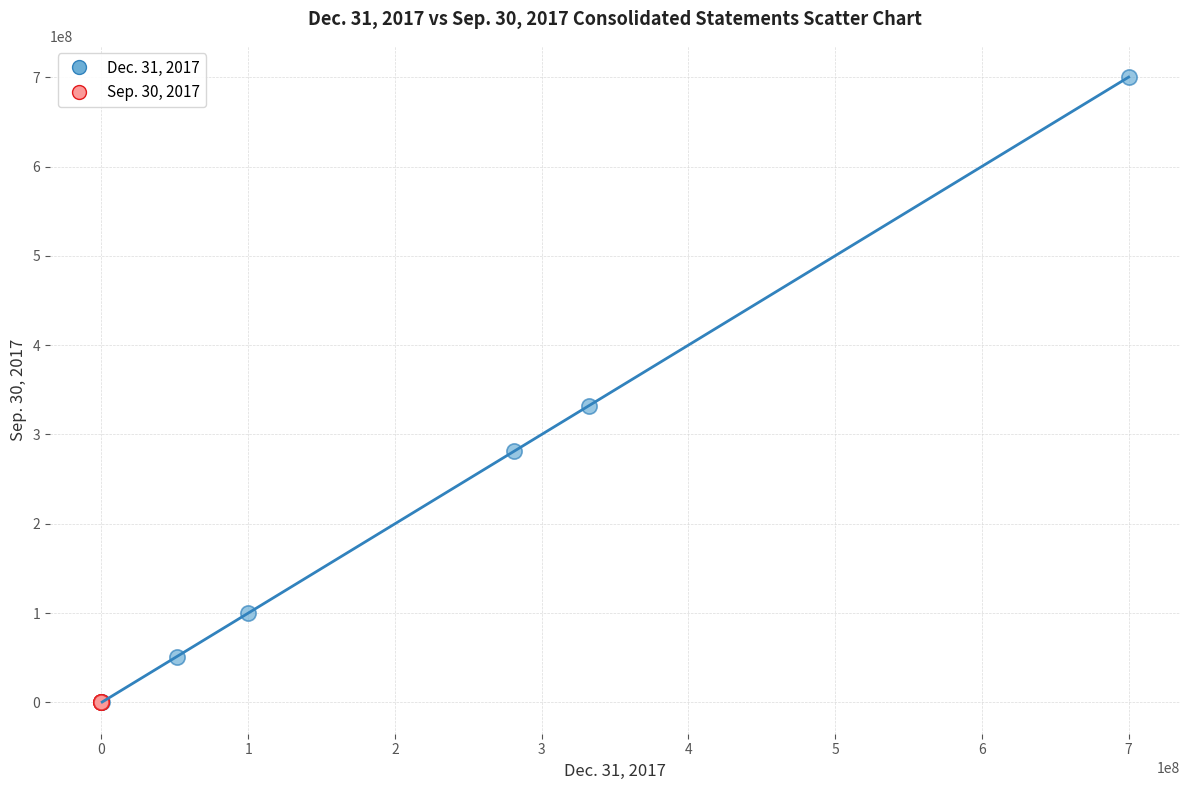

What are all the series names shown in the legend?

Dec. 31, 2017, Sep. 30, 2017